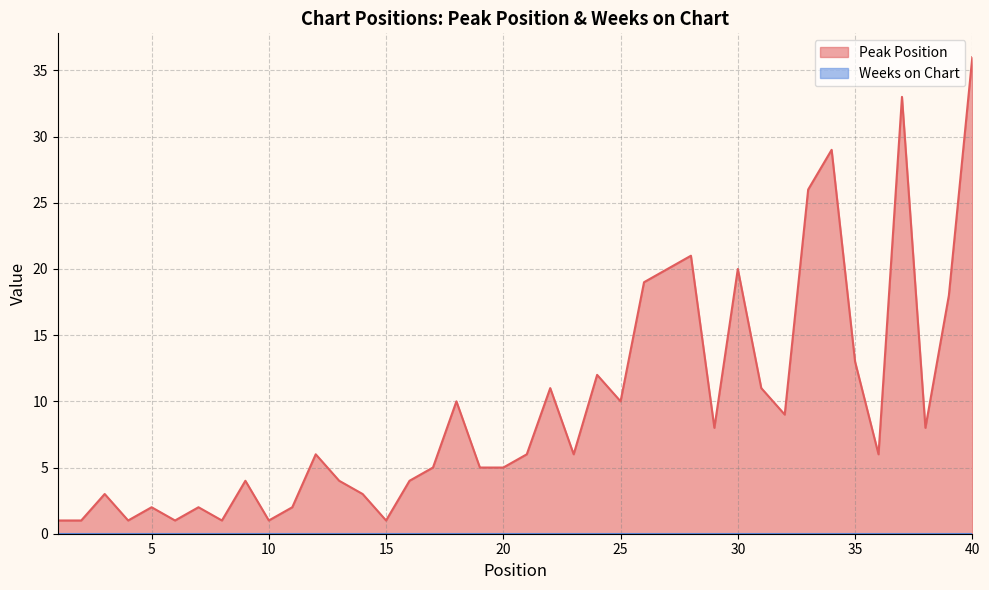

How many data points does each series have?

40